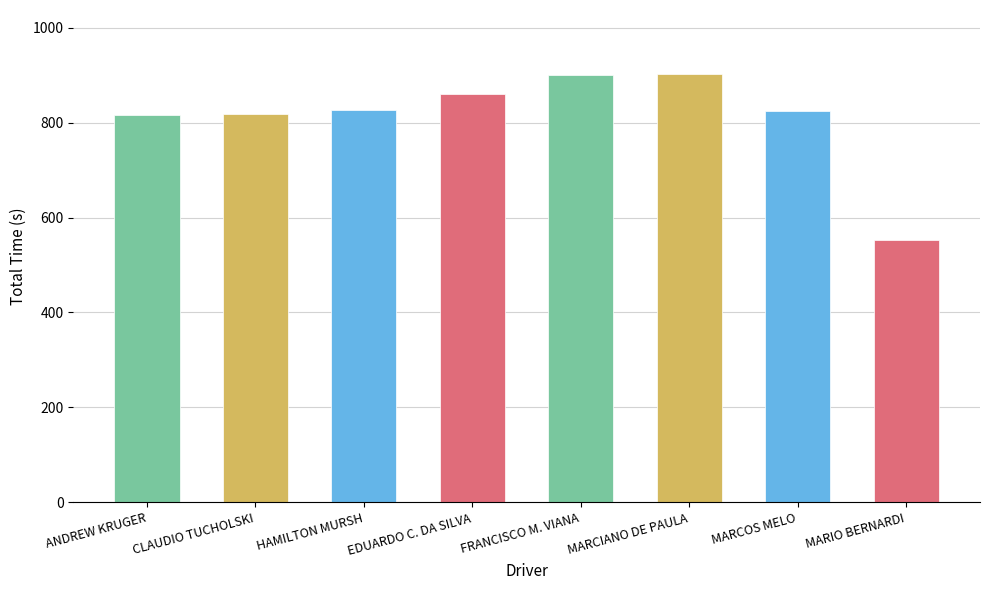

What is the maximum value shown in the chart?

902.2